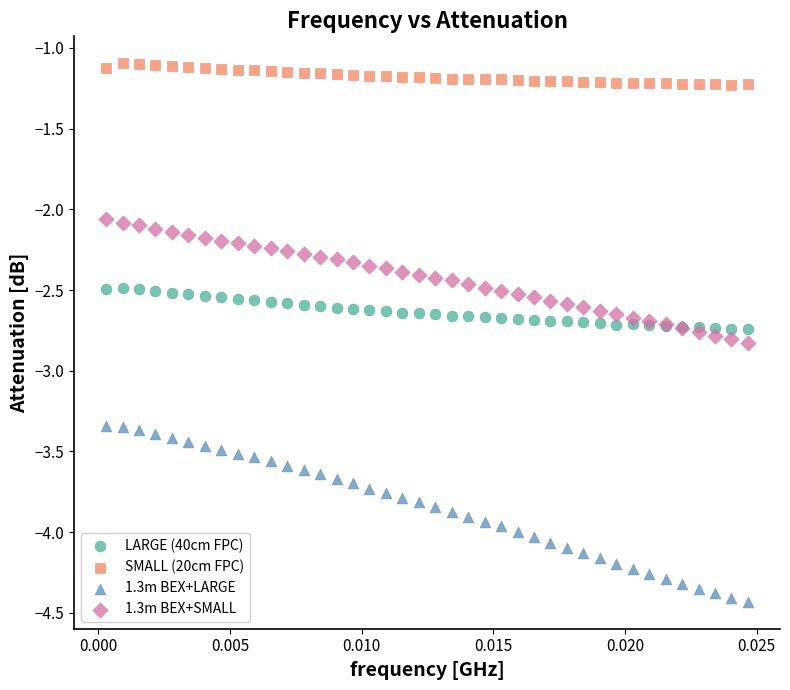

Which series reaches the maximum Y coordinate?

SMALL (20cm FPC)